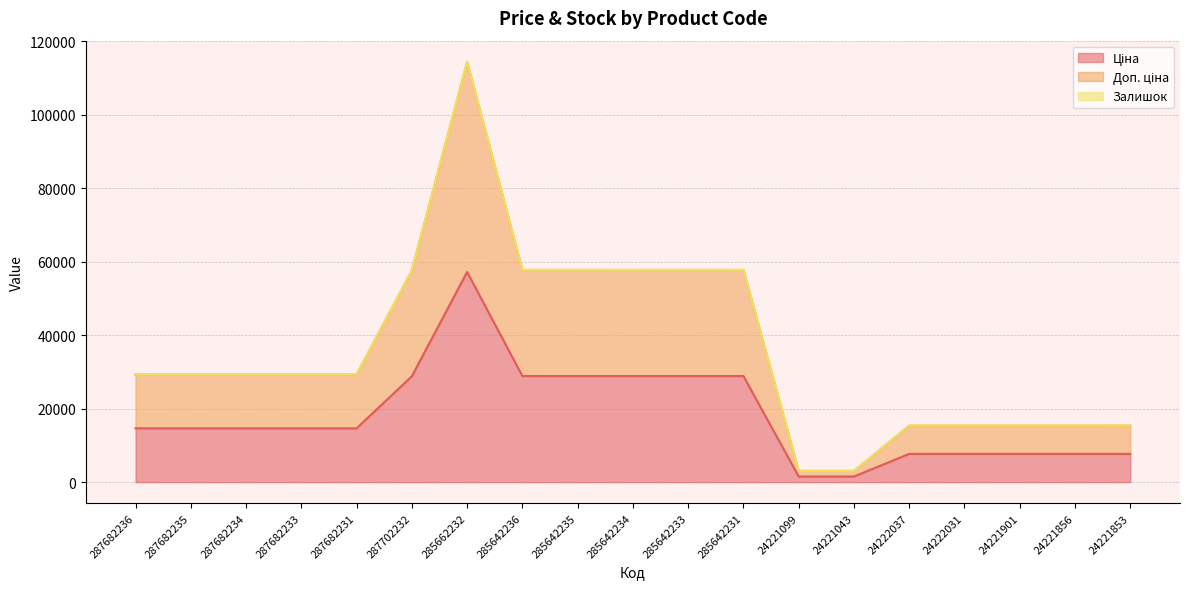

What is the difference between the Доп. ціна values at 285642235 and 24221043?

54726.8